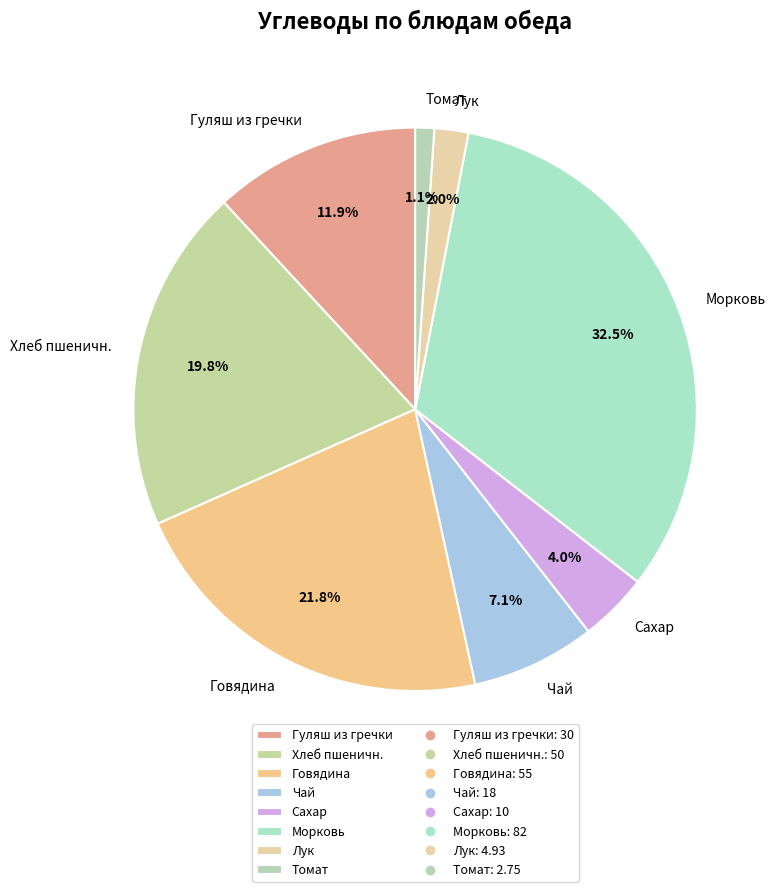

To the nearest percent, what percentage of the pie is Сахар?

4%